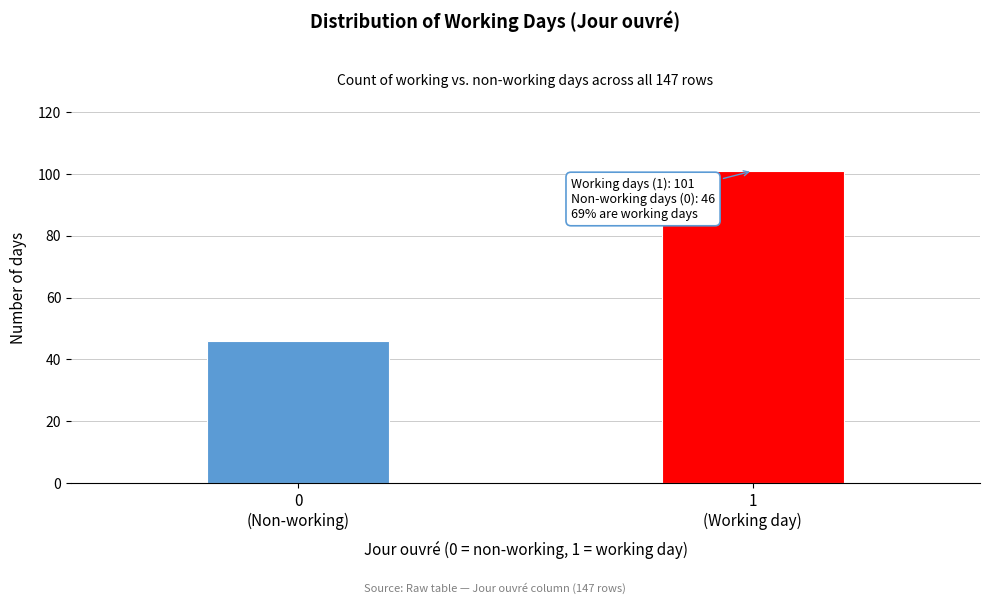

Reading left to right, what are all the values shown in this chart?

46	101